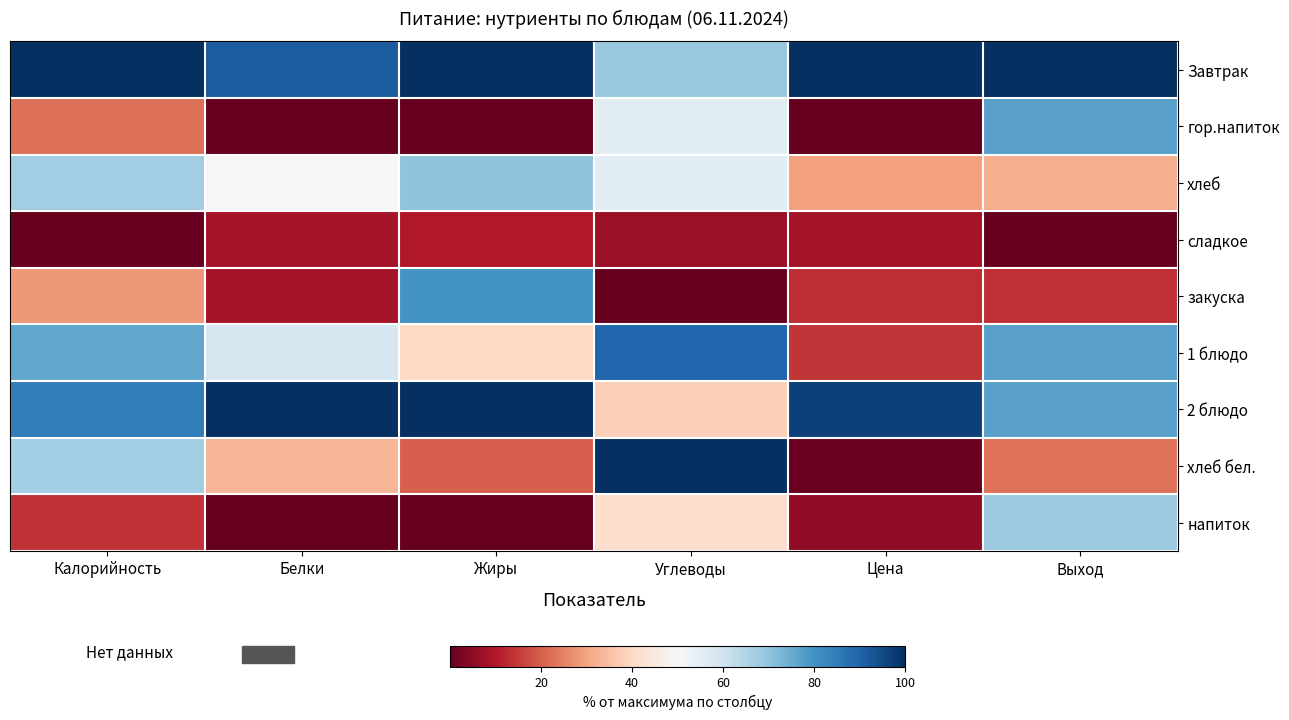

Between Калорийность and Жиры, which is larger?

Калорийность